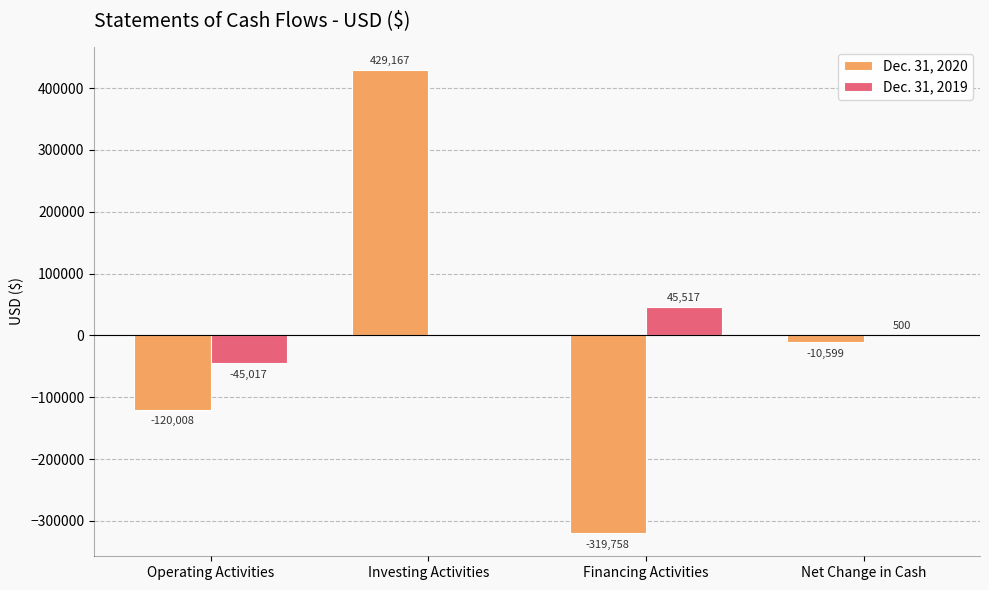

Which series has the largest total across all categories?

Dec. 31, 2019